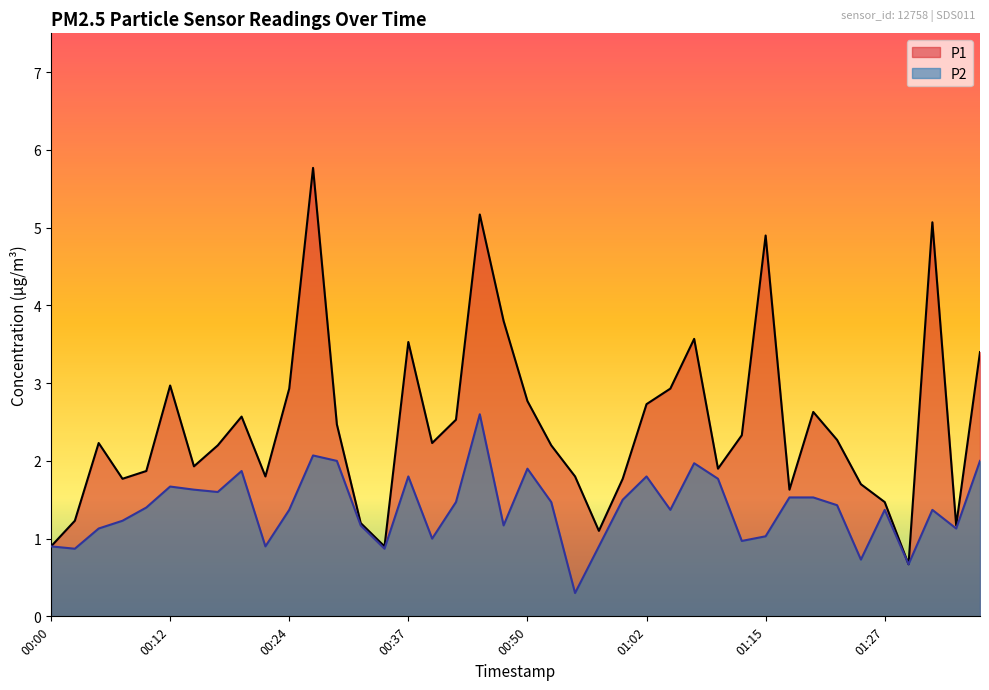

At which category does P1 reach its first local peak?

00:05